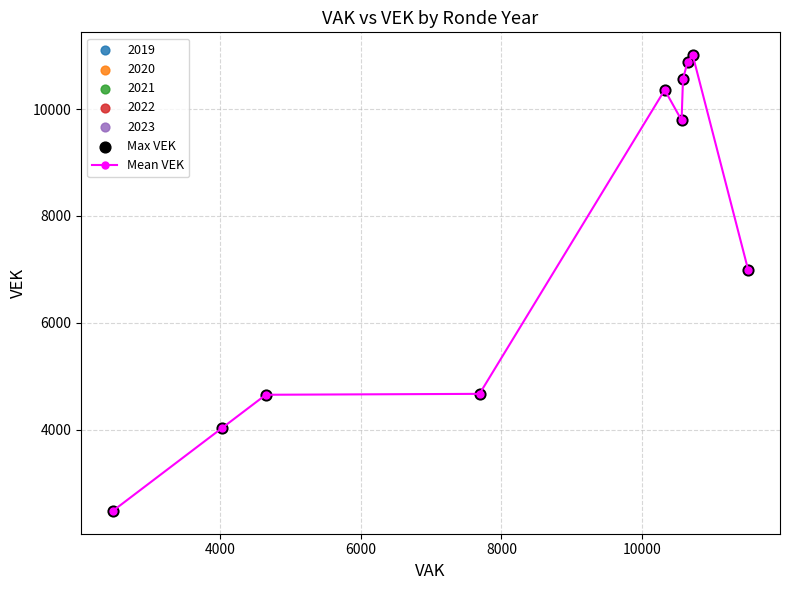

What is the value of the 5th point from the left?

10358